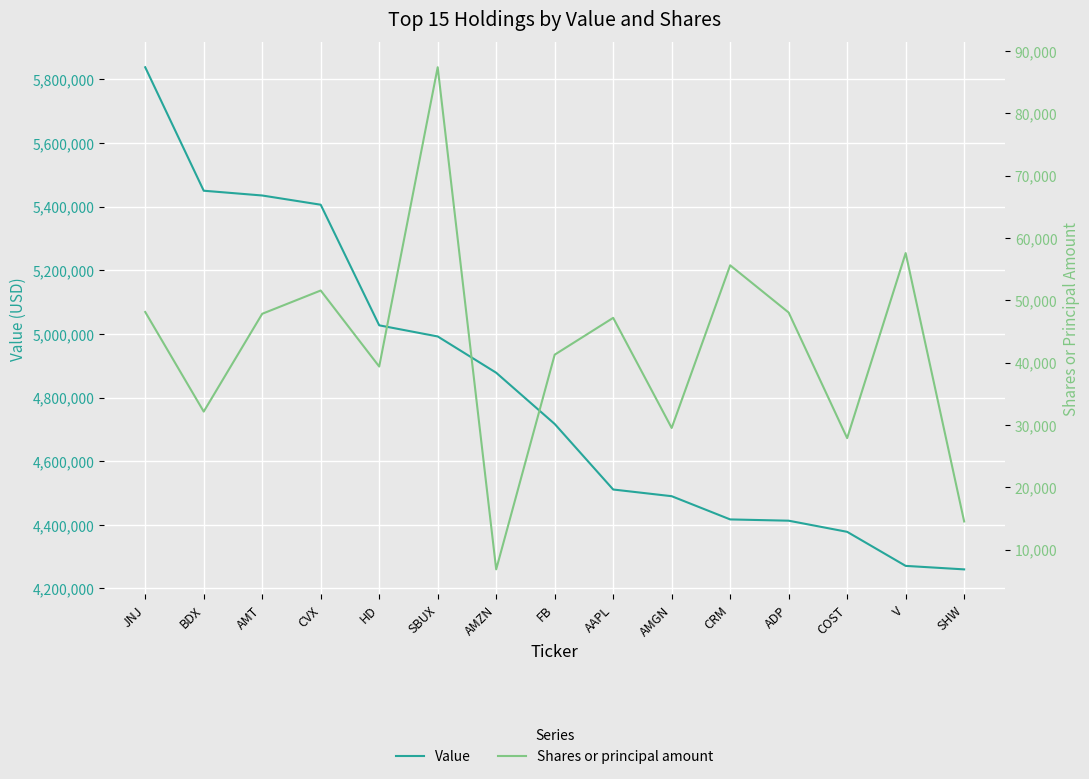

Is it true that Shares or principal amount equals 80432 at V?

False